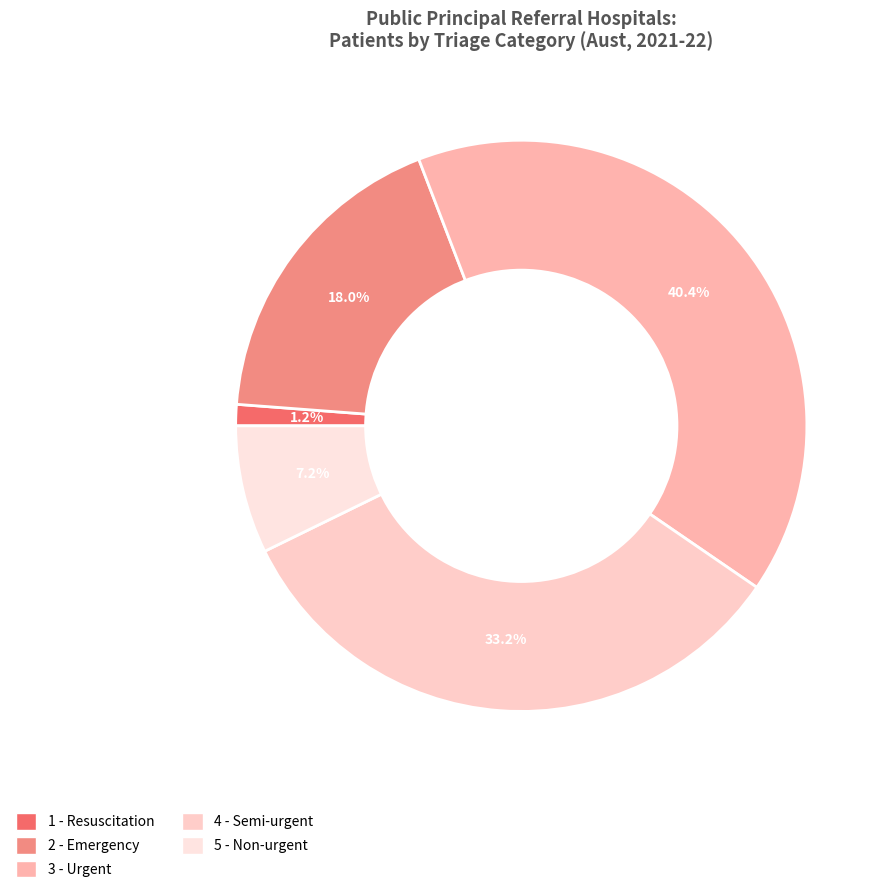

Does any single category account for the majority?

No